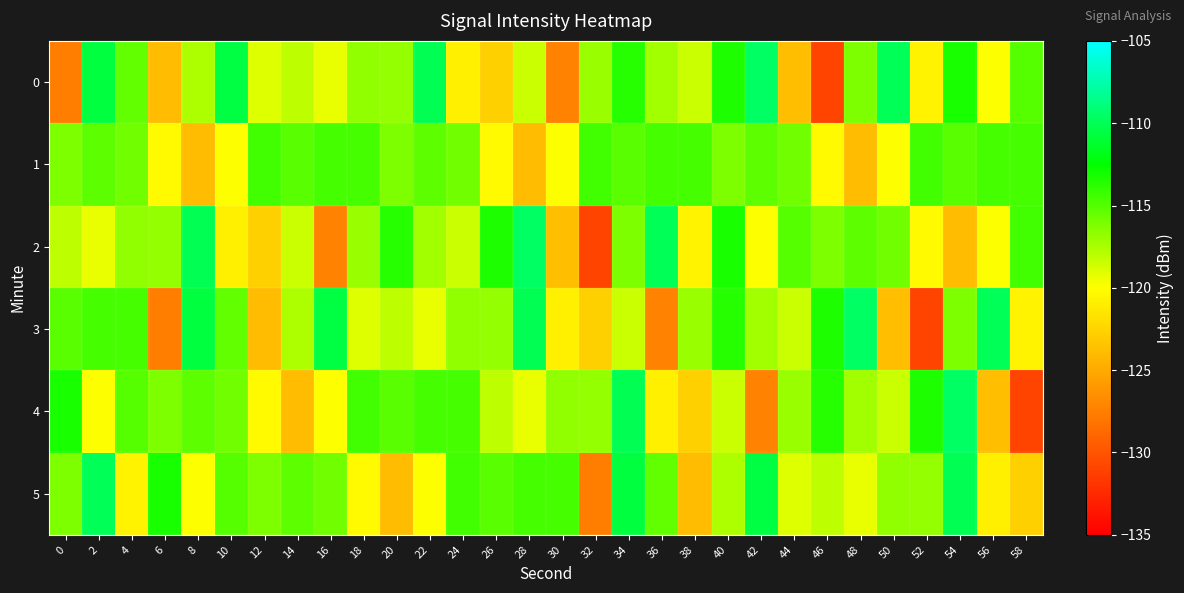

Rank the series by their maximum value, from lowest to highest.

1, 5, 0, 2, 3, 4